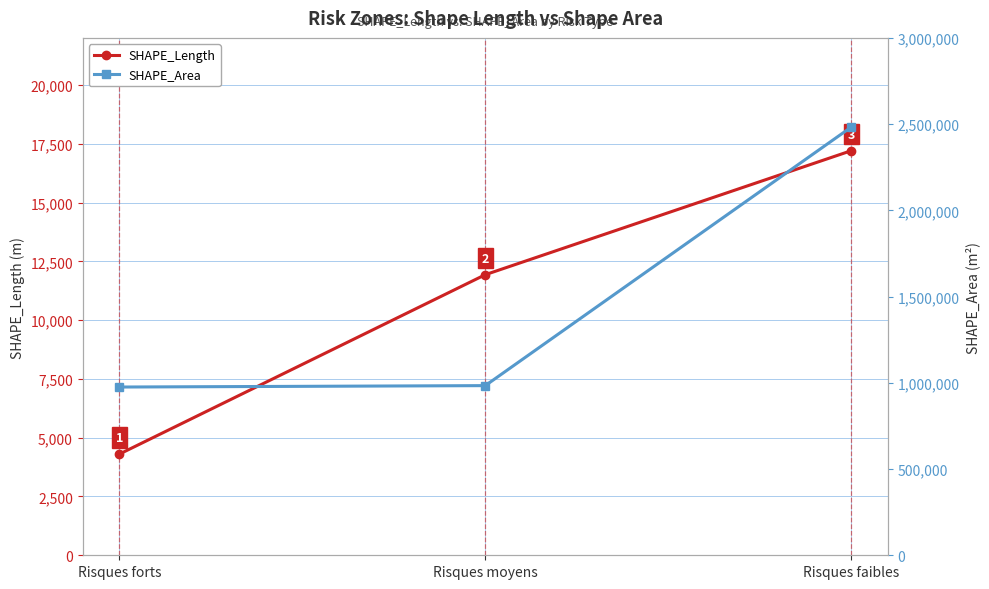

Reading left to right, what are all the values shown in this chart?

SHAPE_Length: Risques forts=4299.3	Risques moyens=11930.7	Risques faibles=17203.9
SHAPE_Area: Risques forts=975516.9	Risques moyens=983690.9	Risques faibles=2483003.5